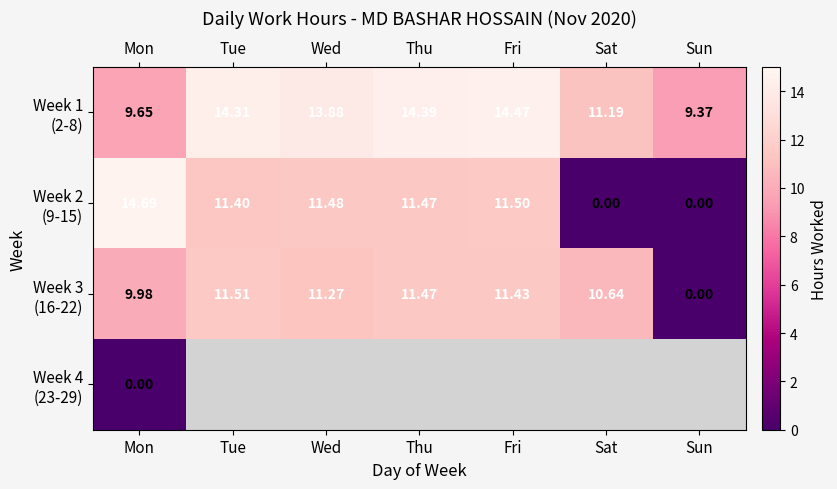

At which label does Week 4 (23-29) reach its minimum?

Mon